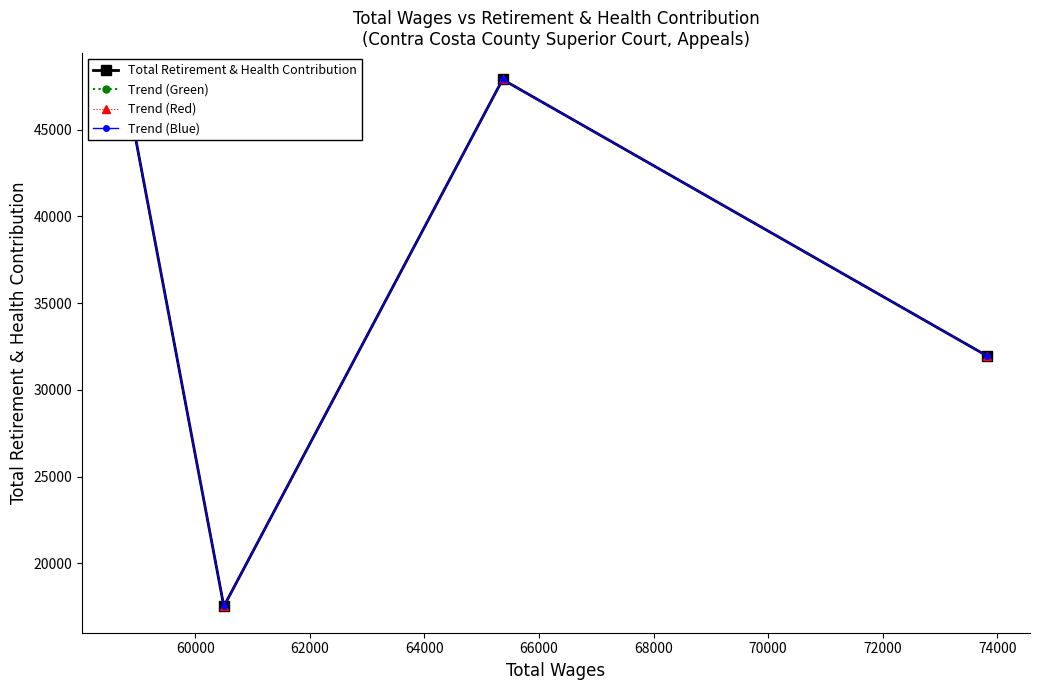

Which series has the largest range (max minus min)?

Total Retirement & Health Contribution